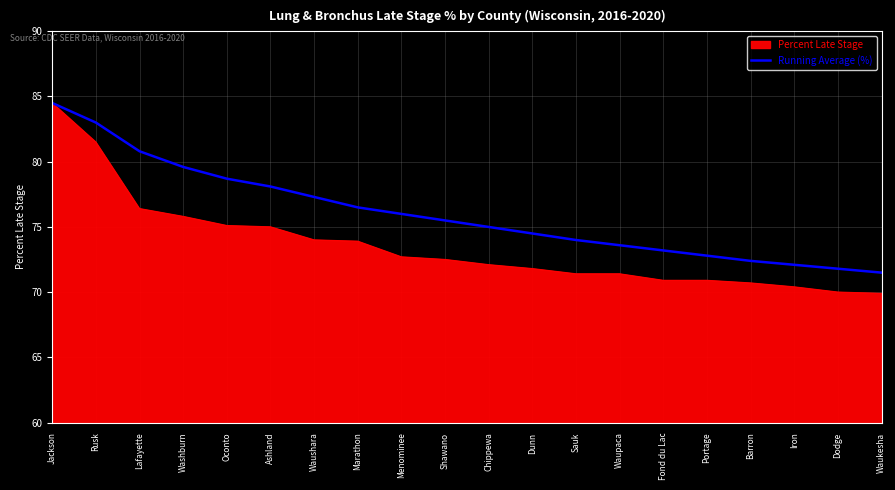

True or false: Running Average (%) has a value of 76.5 at Marathon.

True